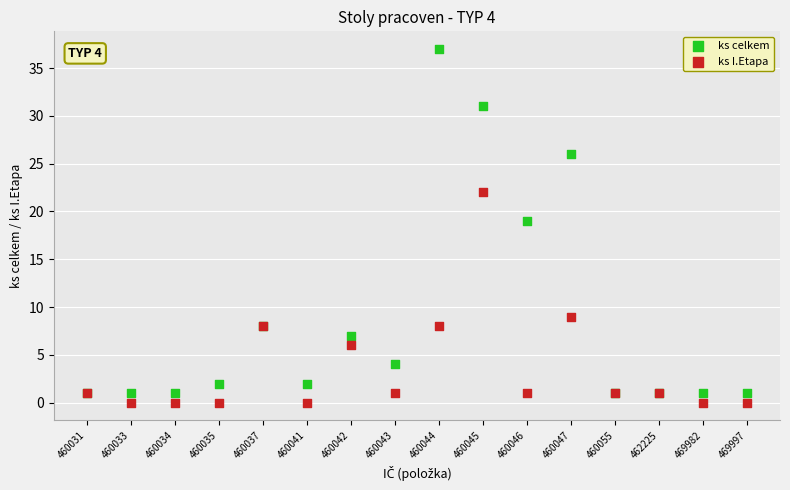

Across all series, what Y value is closest to 18?

19